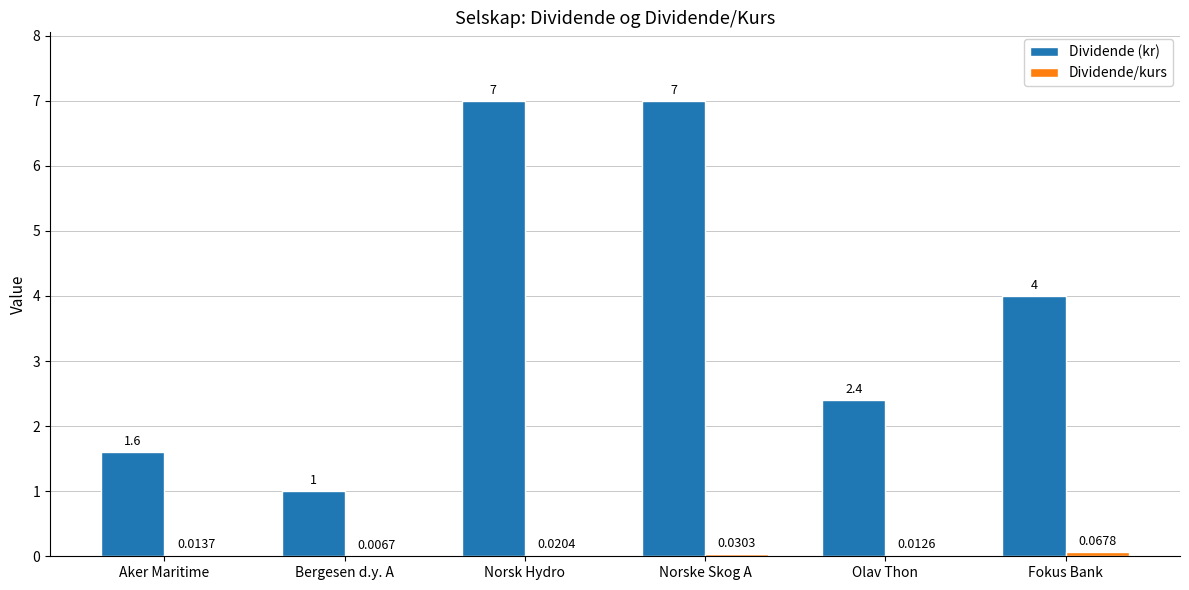

At which label does Dividende (kr) first exceed 4?

Norsk Hydro